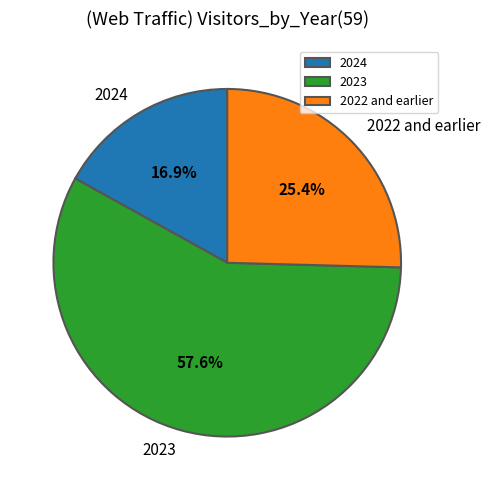

What is the ratio of the value at 2022 and earlier to the value at 2024?

1.5